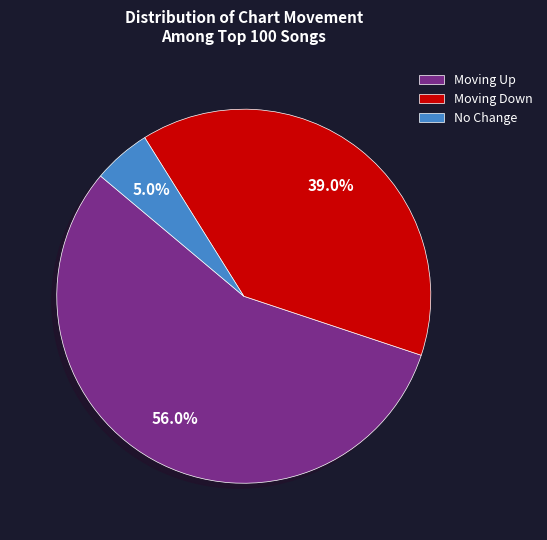

What percentage is NOT represented by Moving Down?

61.0%